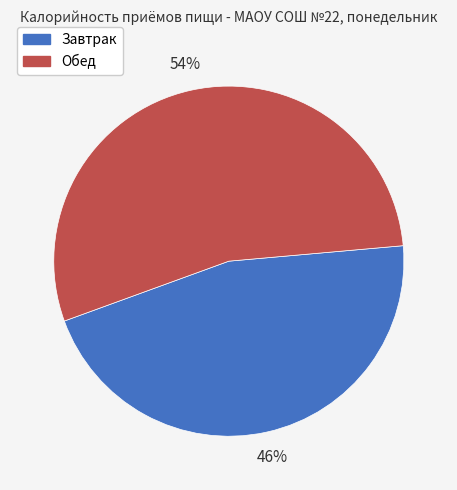

Combined, do Обед and Завтрак account for over 50%?

Yes